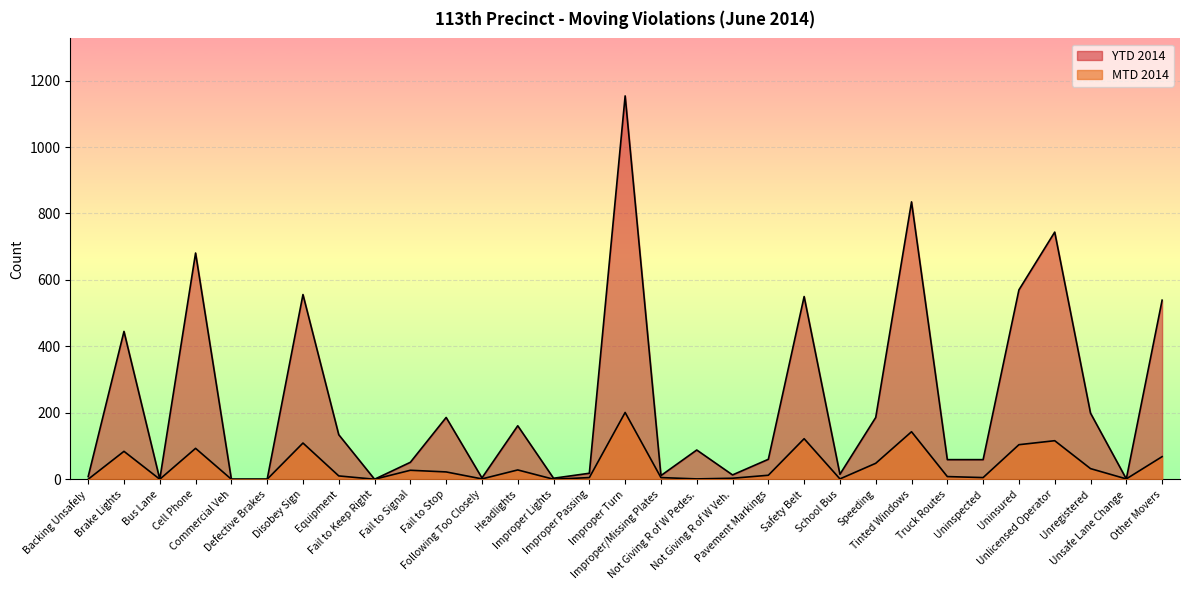

Between Cell Phone and Disobey Sign, which series saw the biggest shift?

YTD 2014